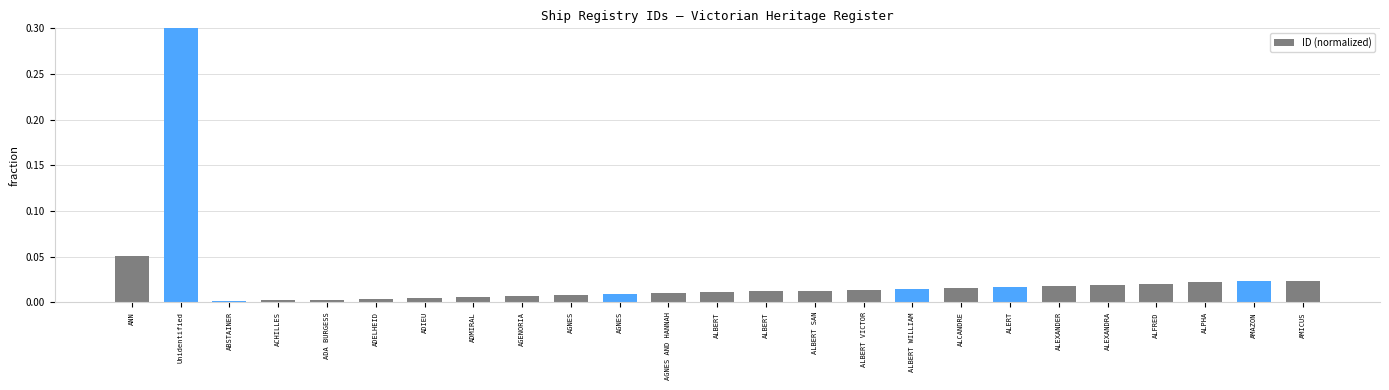

List the labels in order of value, smallest first.

ABSTAINER, ACHILLES, ADA BURGESS, ADELHEID, ADIEU, ADMIRAL, AGENORIA, AGNES, AGNES, AGNES AND HANNAH, ALBERT, ALBERT, ALBERT SAN, ALBERT VICTOR, ALBERT WILLIAM, ALCANDRE, ALERT, ALEXANDER, ALEXANDRA, ALFRED, ALPHA, AMAZON, AMICUS, ANN, Unidentified